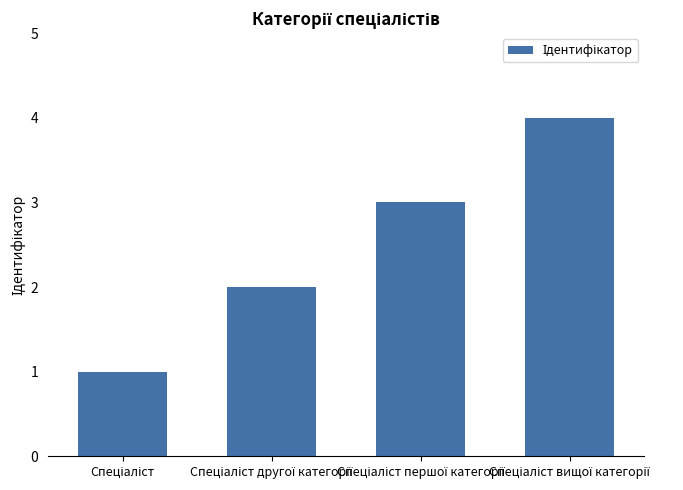

What is the greatest value displayed?

4